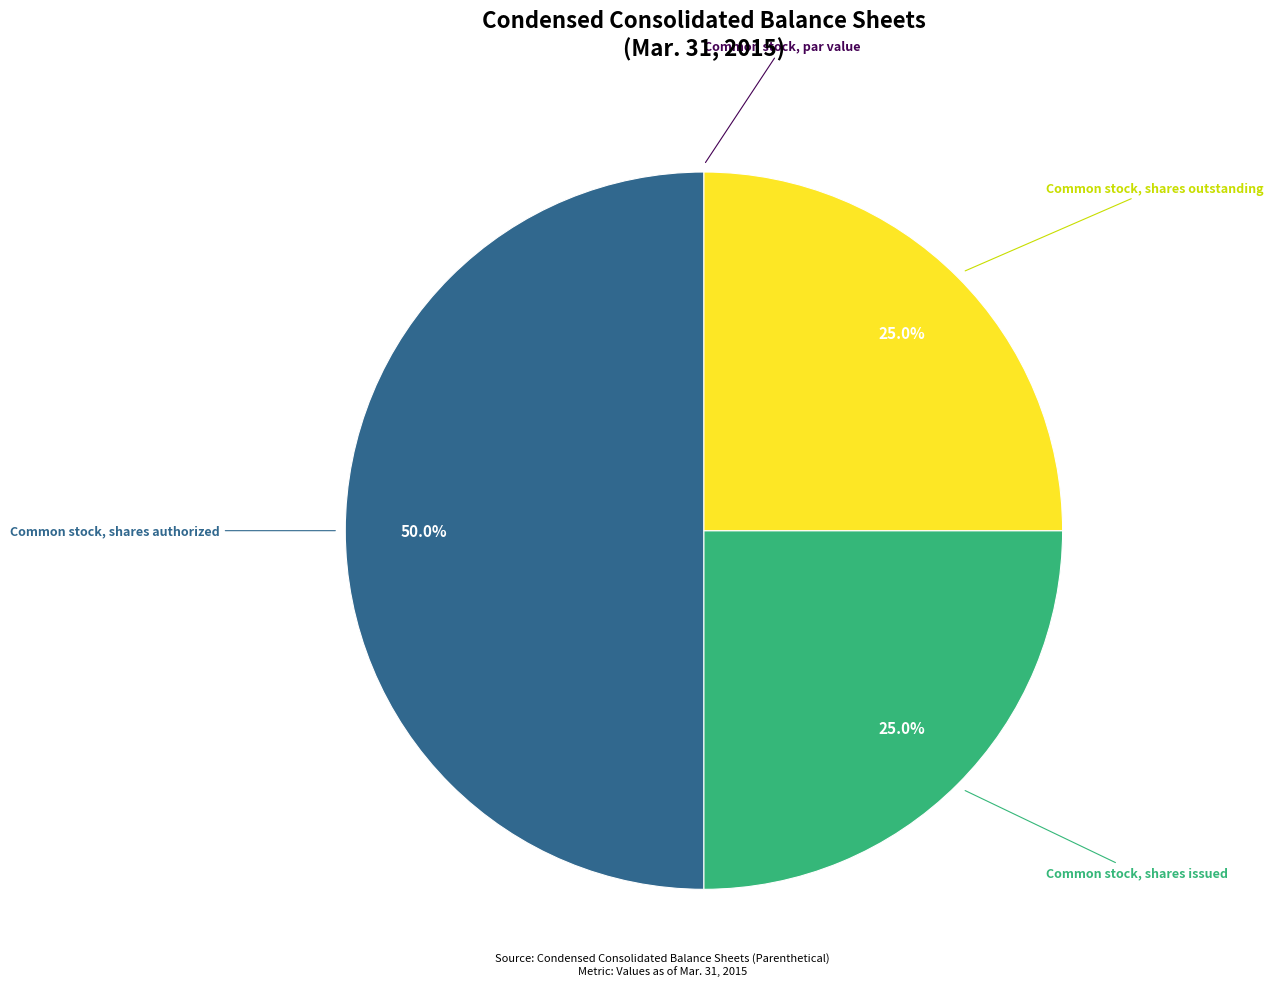

Which slice is the largest?

Common stock, shares authorized